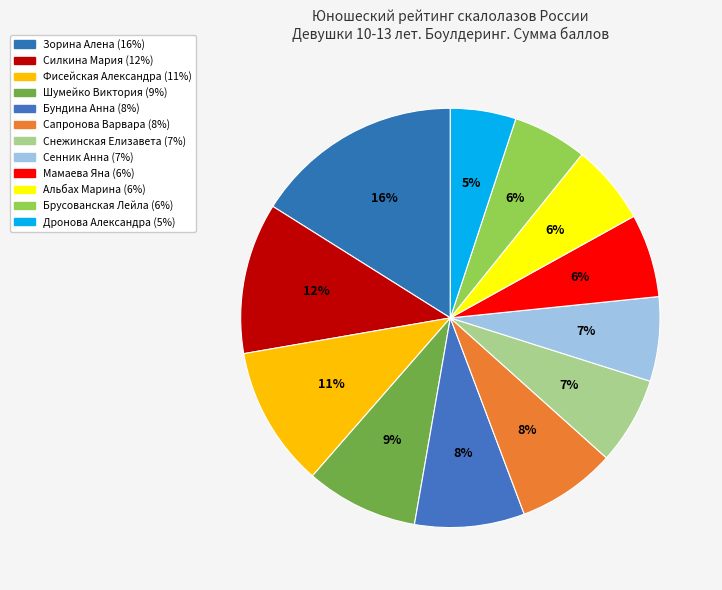

Is it true that Сенник Анна is 7% of the pie?

True